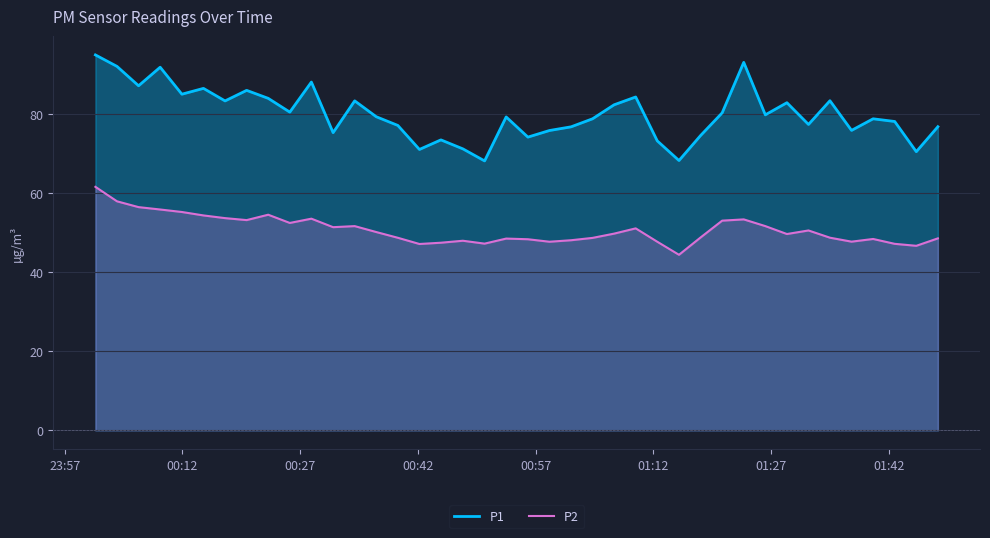

How many data points does each series have?

40